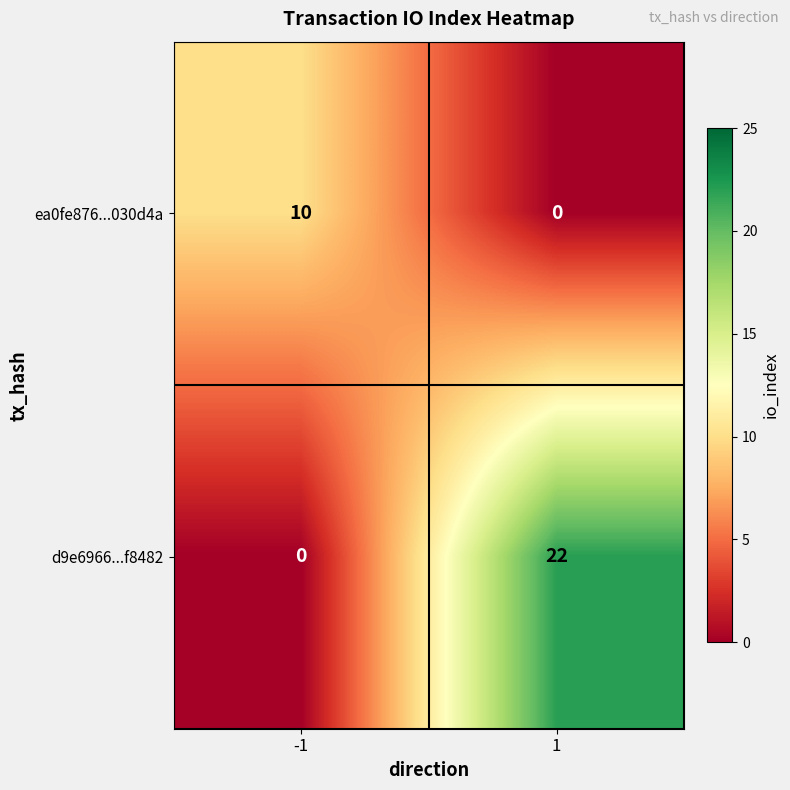

Count the number of data series in this chart.

2